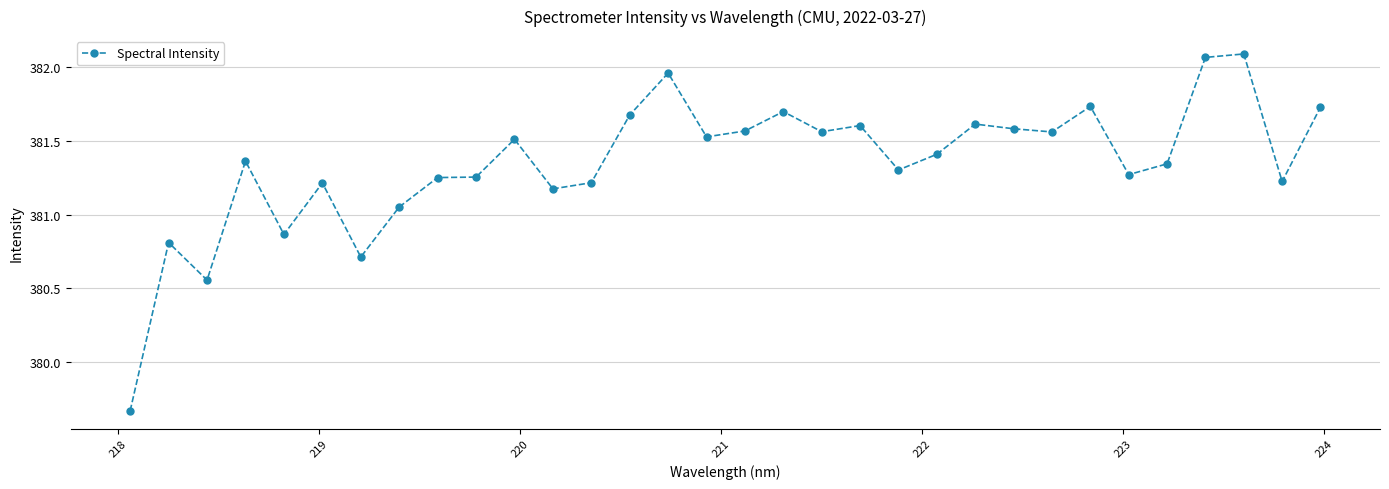

True or false: the data has more than 0 interior local peaks.

True